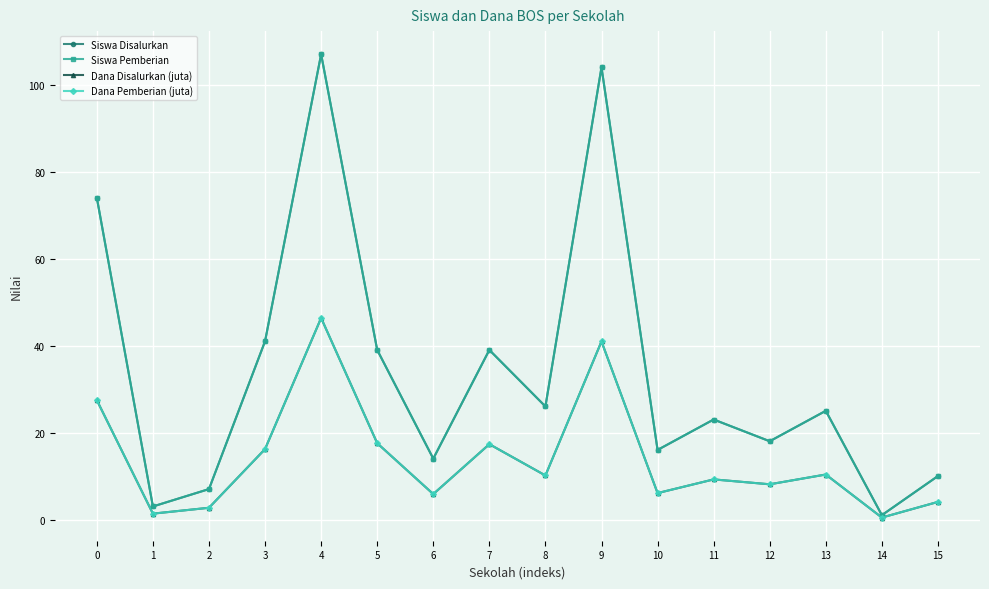

What is the difference between the Siswa Pemberian values at 2 and 5?

32.0